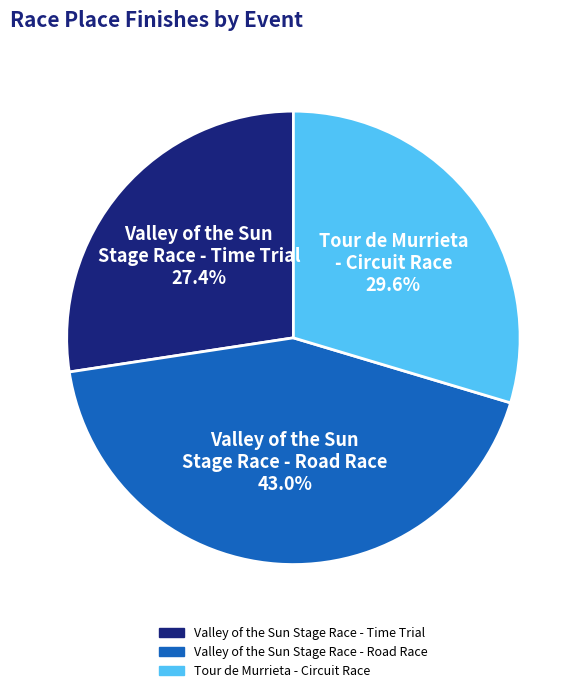

How many segments does this pie chart have?

3